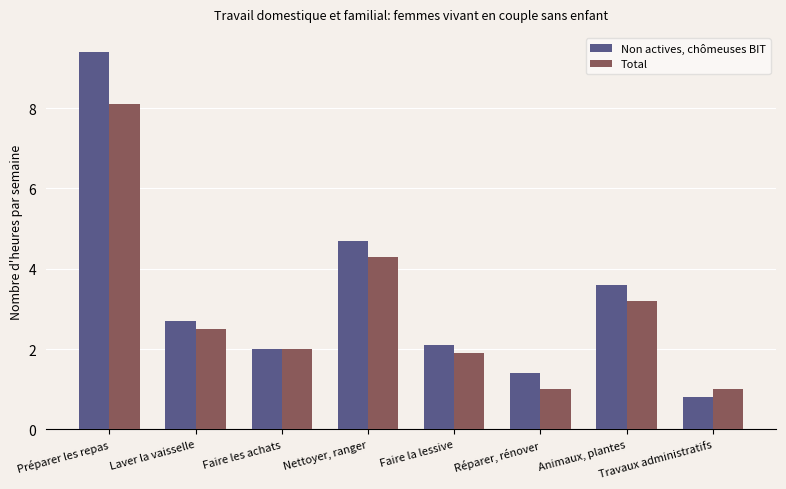

Which series has the largest range (max minus min)?

Non actives, chômeuses BIT